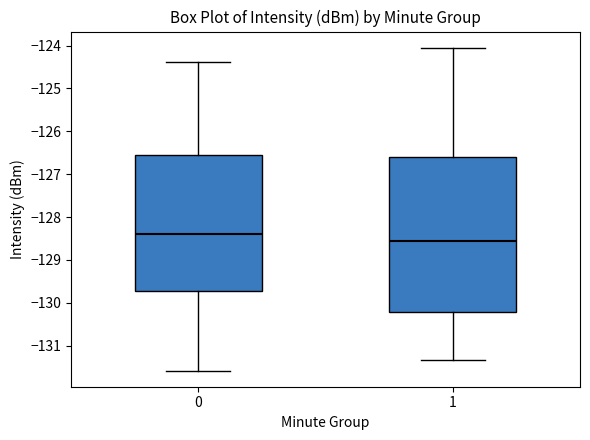

Reading left to right, read every box against the y-axis: the position of its median line, the range the box covers, and the ends of its whiskers. The values are not printed on the chart, so give them approximately, as read against the axis.

0: median -128.4, box -129.7 to -126.6, whiskers -131.6 to -124.4
1: median -128.6, box -130.2 to -126.6, whiskers -131.3 to -124.0